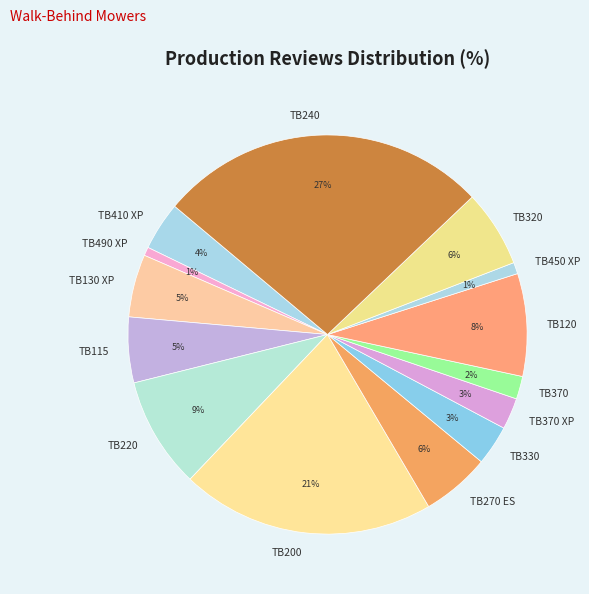

To the nearest percent, what is the average slice percentage?

7%